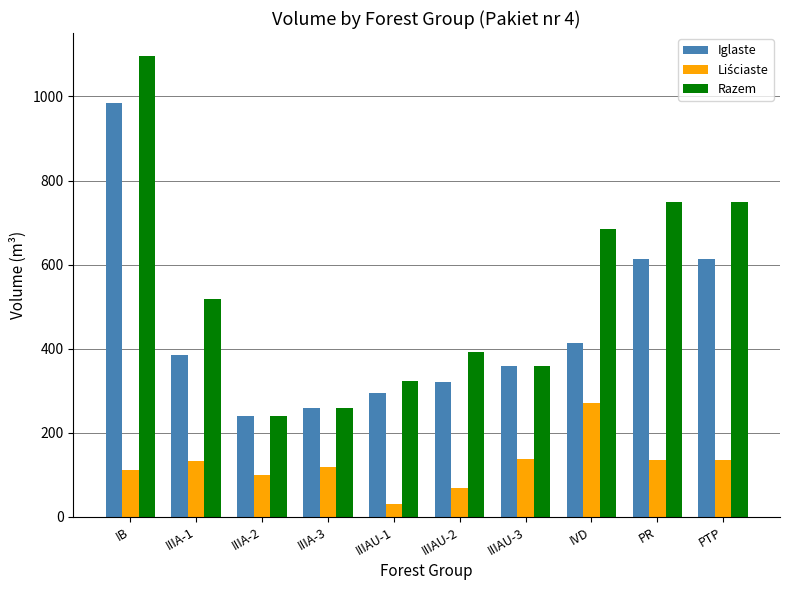

At which label does Iglaste reach its peak?

IB